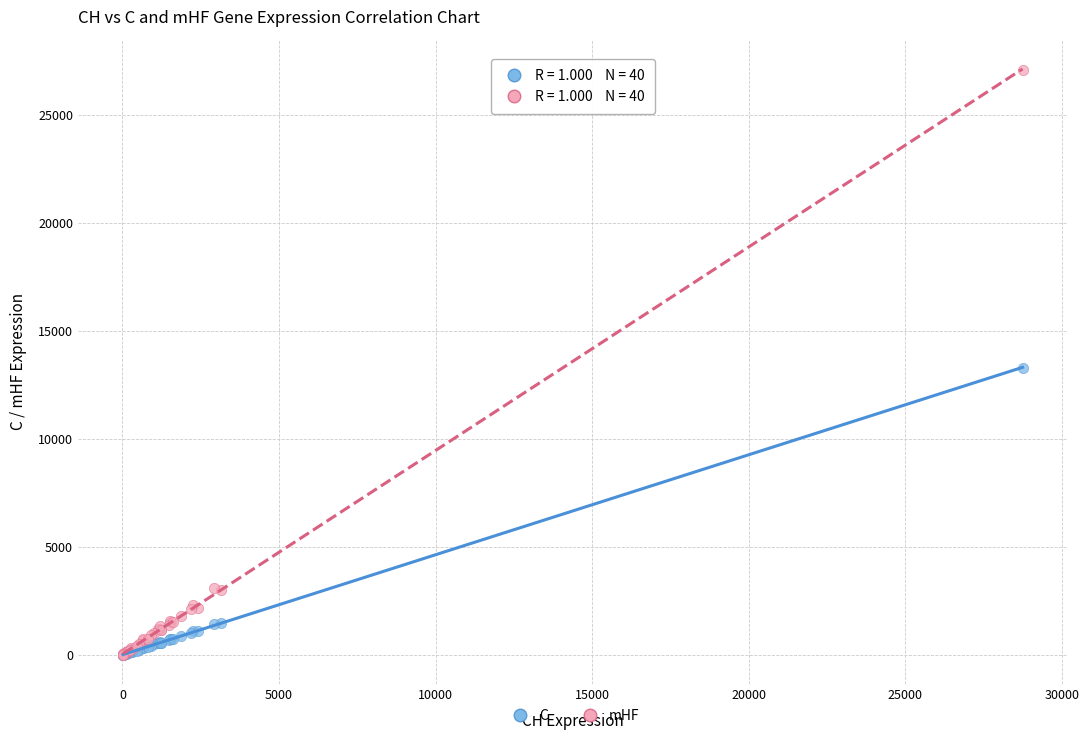

Which series has the widest spread of Y values?

mHF